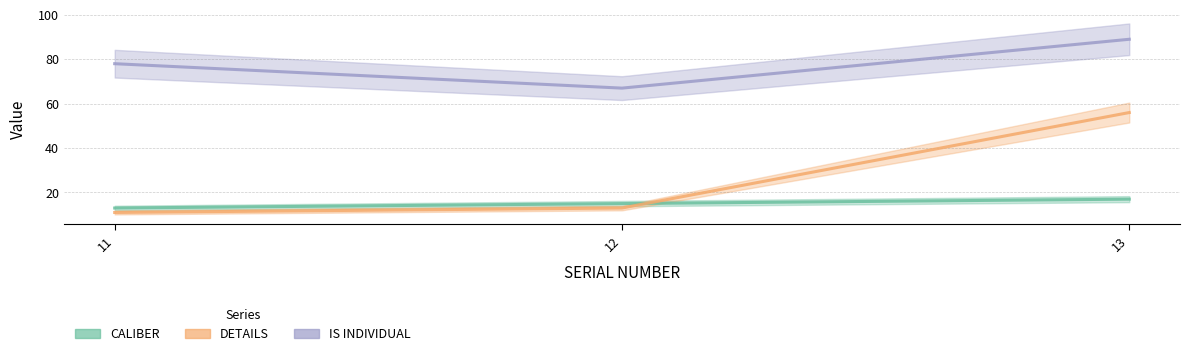

Reading right to left, what are all the values shown in this chart?

CALIBER: 13=17	12=15	11=13
DETAILS: 13=56	12=13	11=11
IS INDIVIDUAL: 13=89	12=67	11=78